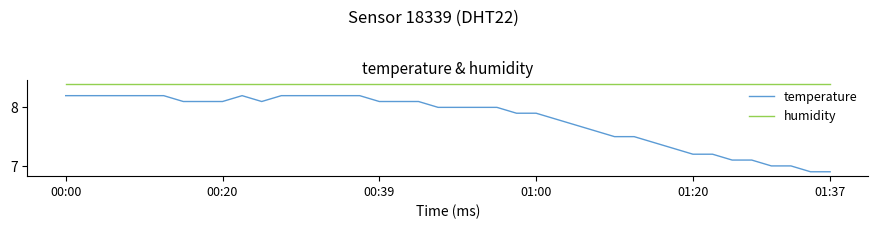

List the series in order of their peak value, highest first.

humidity, temperature